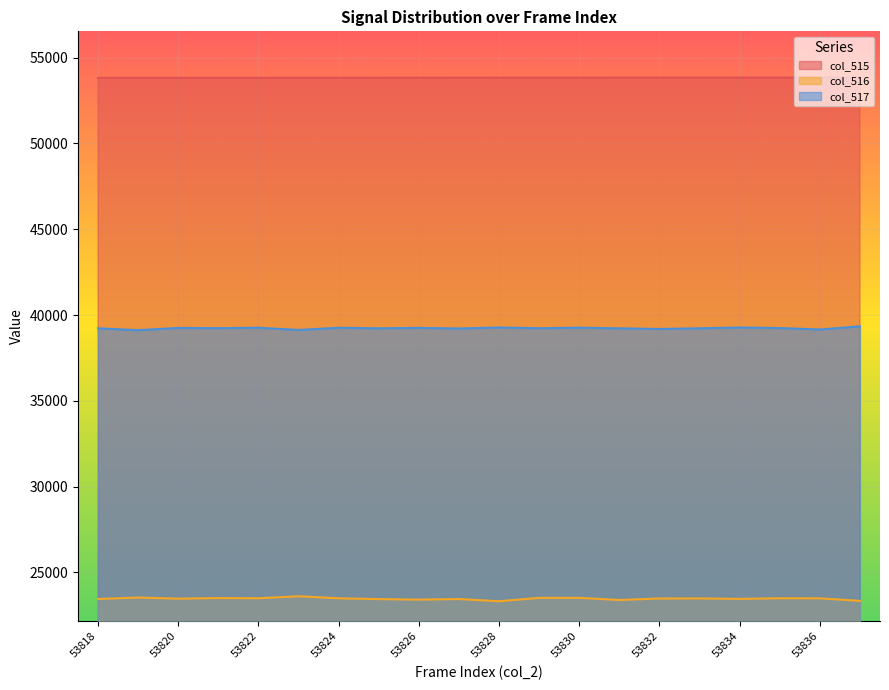

Which series has the largest total across all categories?

col_515